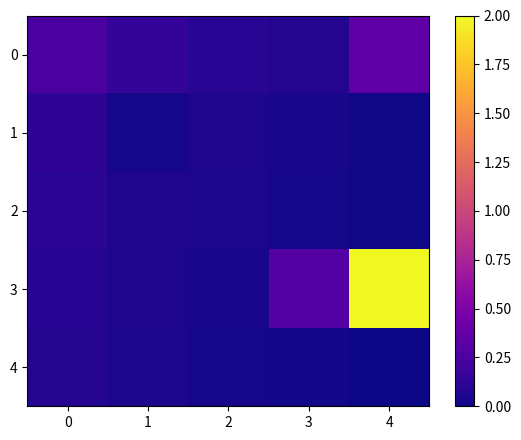

At how many categories does at least one series exceed 0?

5